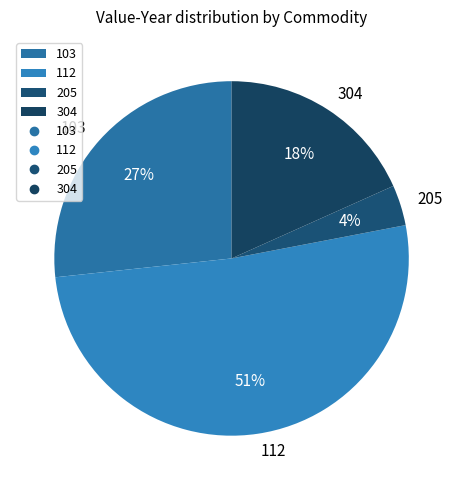

Rank the categories by value from highest to lowest.

112, 103, 304, 205